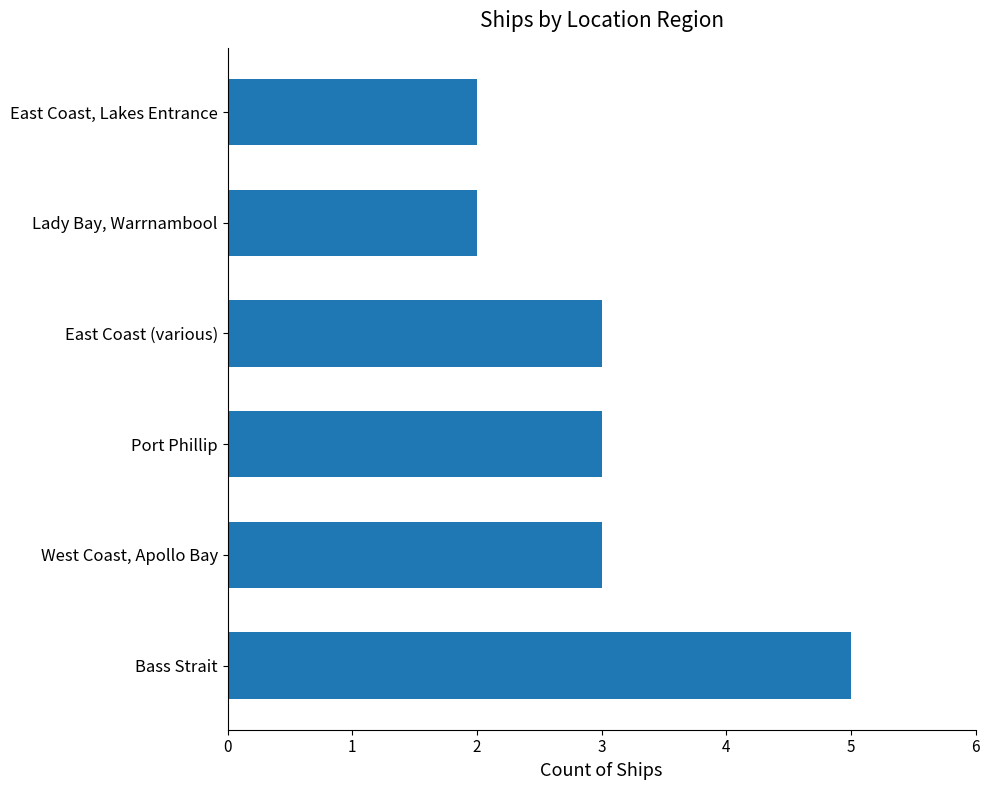

Read the value at West Coast, Apollo Bay.

3